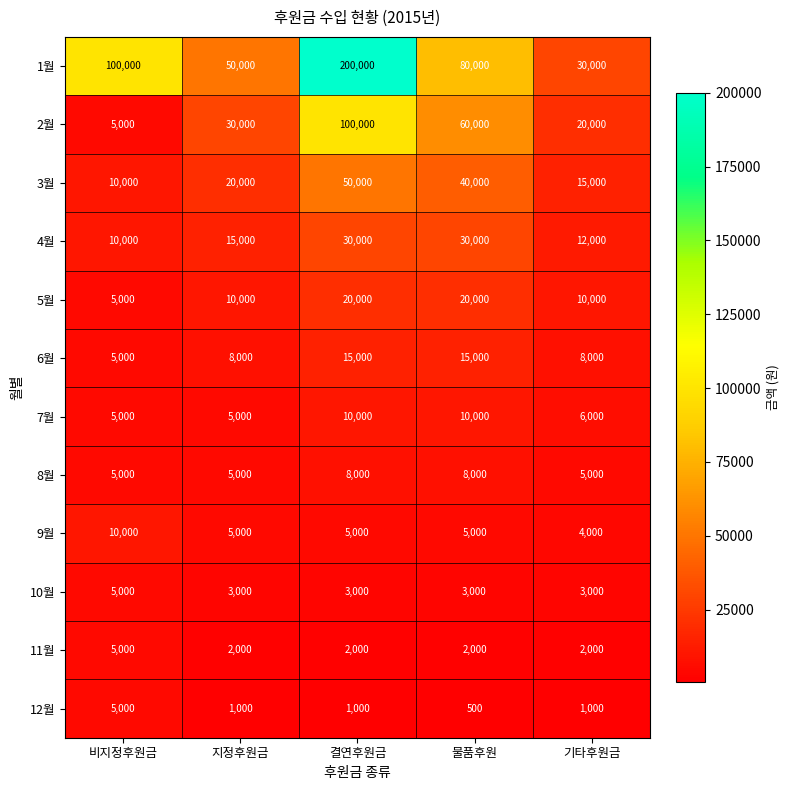

True or false: 3월 has a value of 24420 at 결연후원금.

False